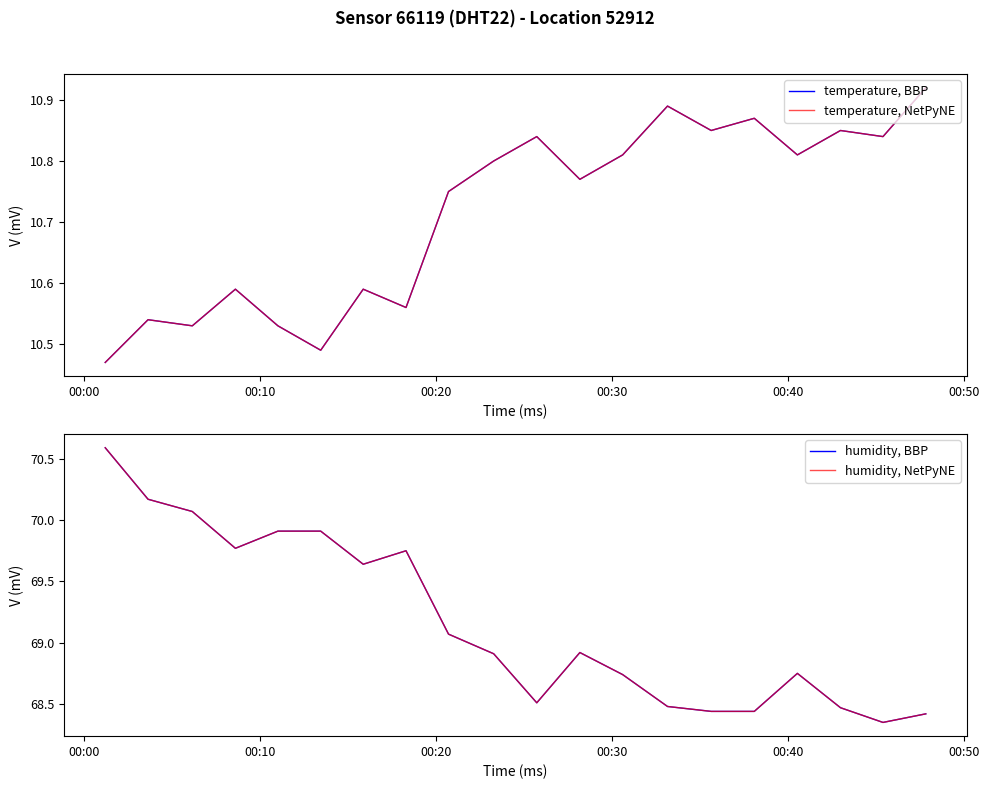

Between 00:10 and 00:40, which is larger?

00:10